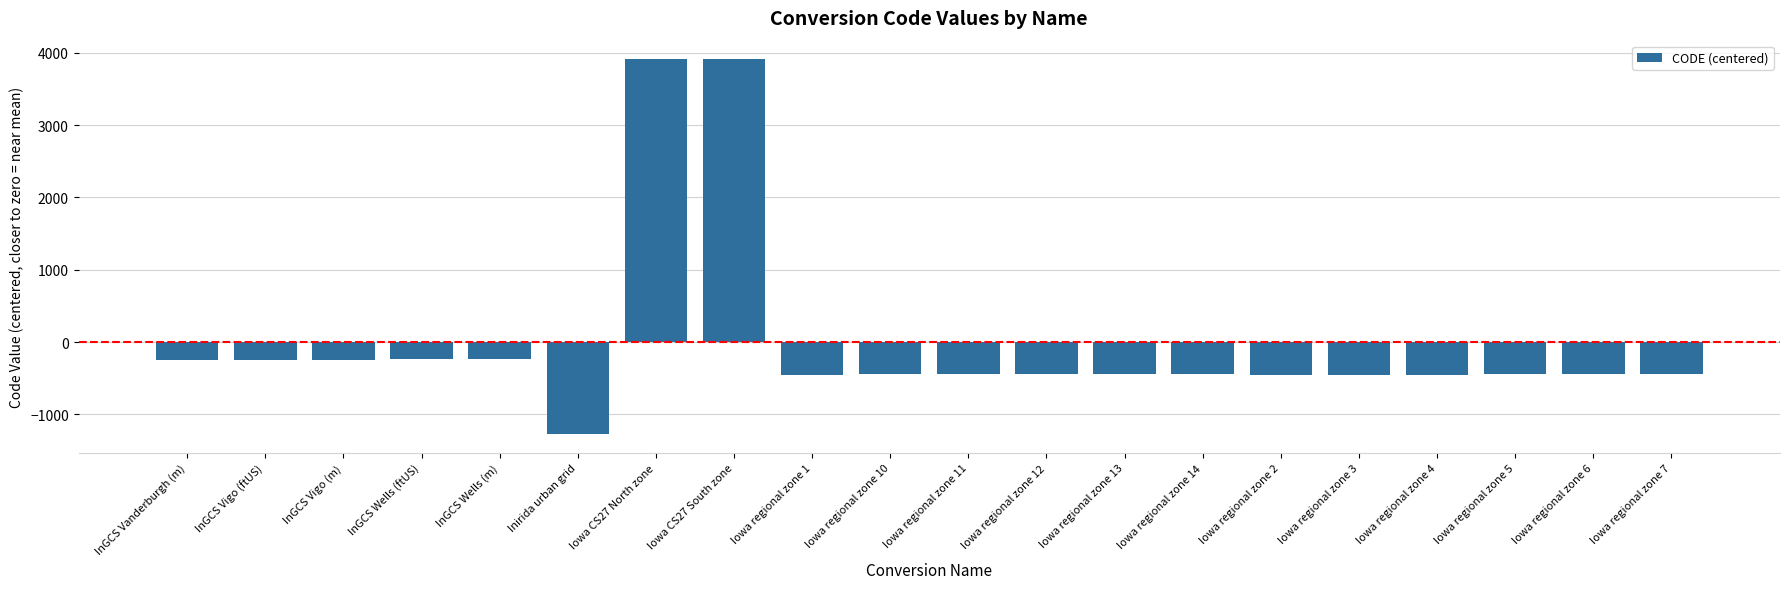

The value at Inirida urban grid is -1272.3. True or false?

True